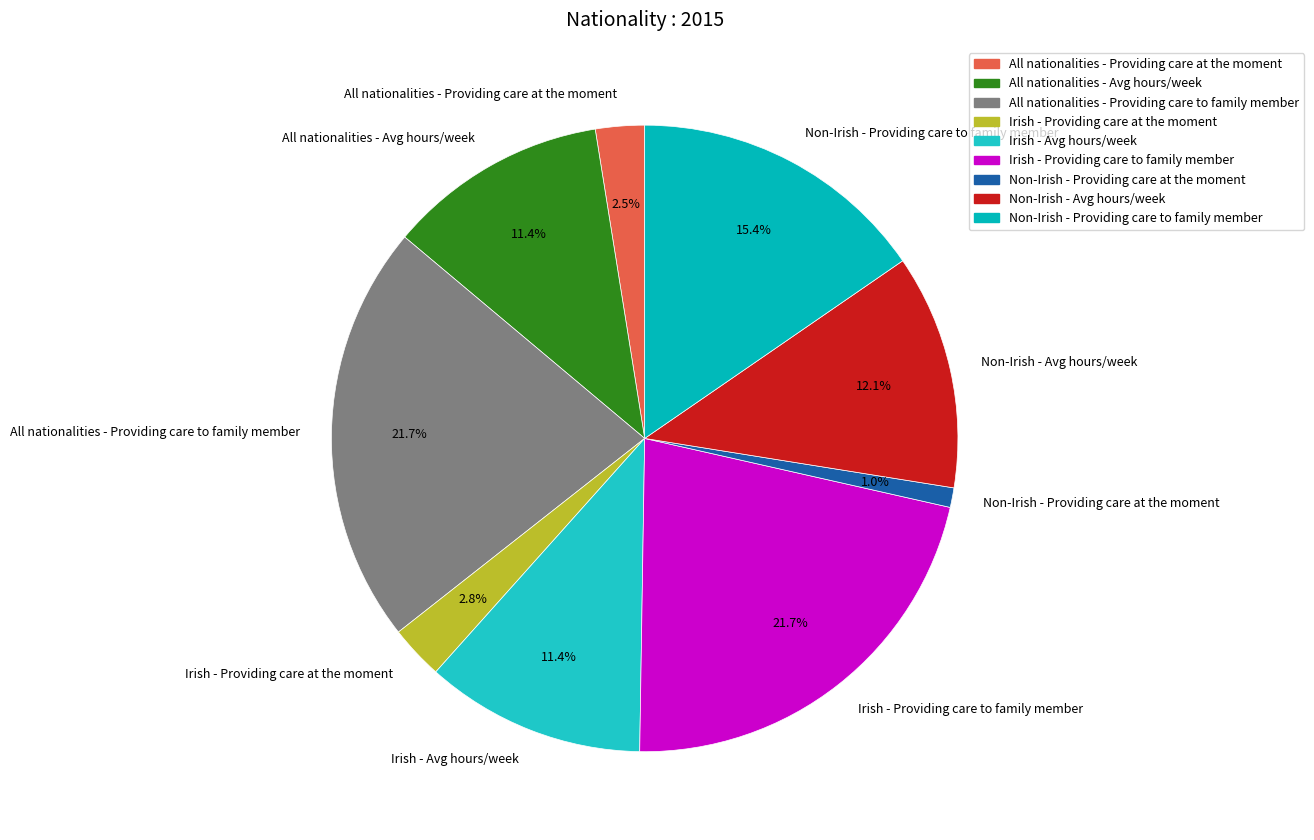

Does Non-Irish - Providing care to family member account for over 50% of the chart?

No